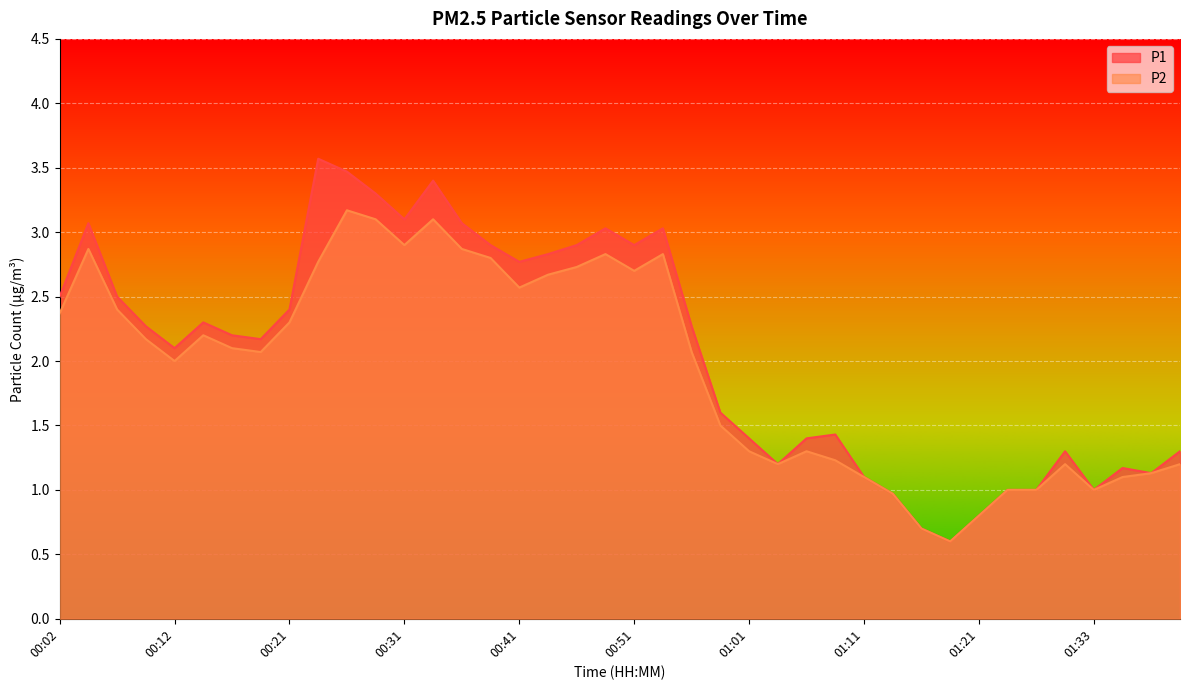

How many data points in P1 are above 2?

23